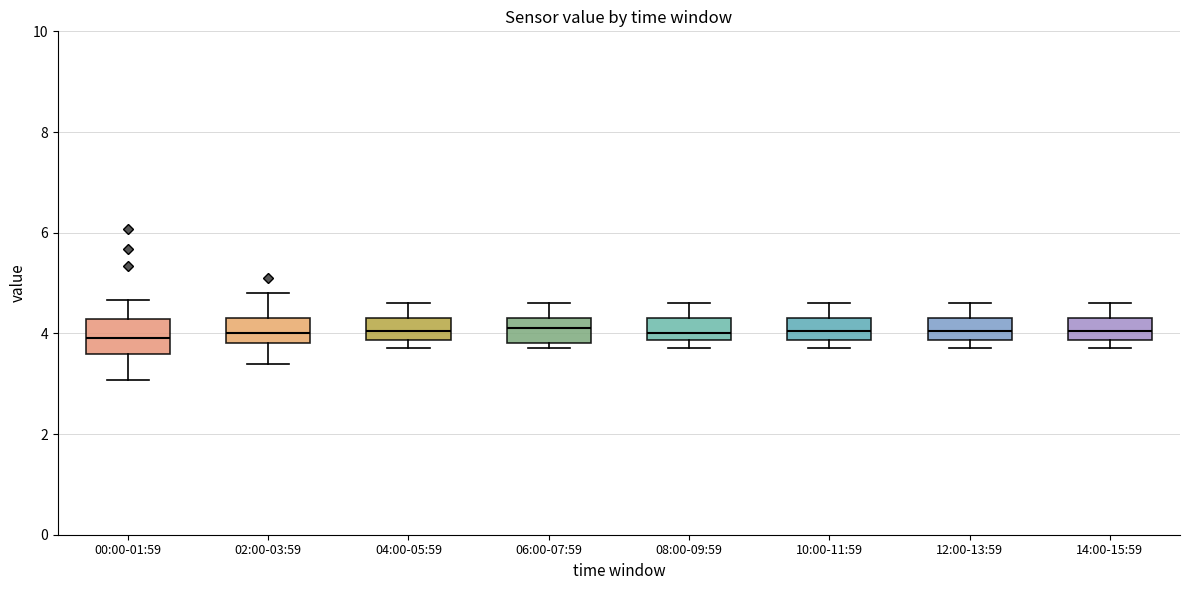

Reading left to right, transcribe this box plot: for each box, give where its median line is, the range the box spans, and where its two whiskers end, as read against the y-axis. The values are not printed on the chart, so give them approximately, as read against the axis.

00:00-01:59: median 4.0, box 3.6 to 4.2, whiskers 3.0 to 4.6
02:00-03:59: median 4.0, box 3.8 to 4.4, whiskers 3.4 to 4.8
04:00-05:59: median 4.0, box 3.8 to 4.4, whiskers 3.8 (just below the box's lower edge) to 4.6
06:00-07:59: median 4.2, box 3.8 to 4.4, whiskers 3.8 (just below the box's lower edge) to 4.6
08:00-09:59: median 4.0, box 3.8 to 4.4, whiskers 3.8 (just below the box's lower edge) to 4.6
10:00-11:59: median 4.0, box 3.8 to 4.4, whiskers 3.8 (just below the box's lower edge) to 4.6
12:00-13:59: median 4.0, box 3.8 to 4.4, whiskers 3.8 (just below the box's lower edge) to 4.6
14:00-15:59: median 4.0, box 3.8 to 4.4, whiskers 3.8 (just below the box's lower edge) to 4.6